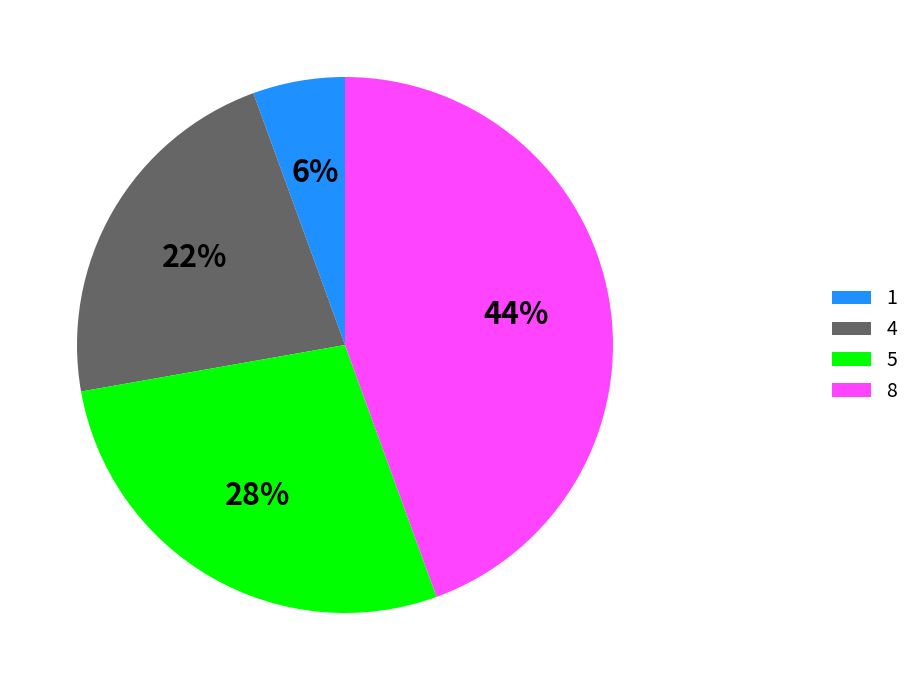

To the nearest percent, what is the average slice percentage?

25%